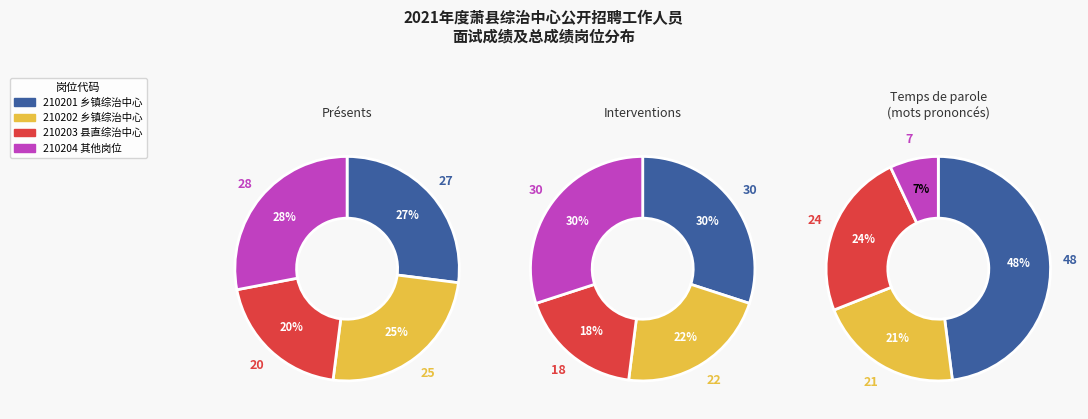

Does 210204 account for over 50% of the chart?

No